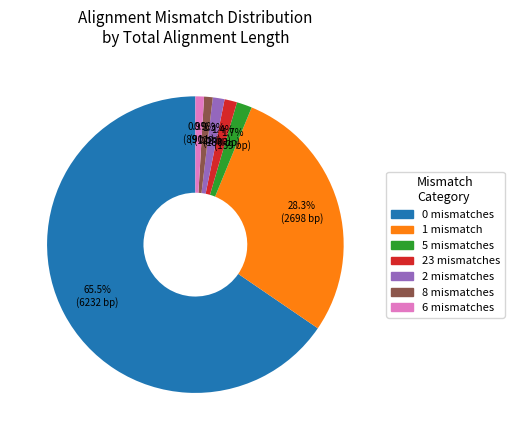

Is there a majority slice in this chart?

Yes